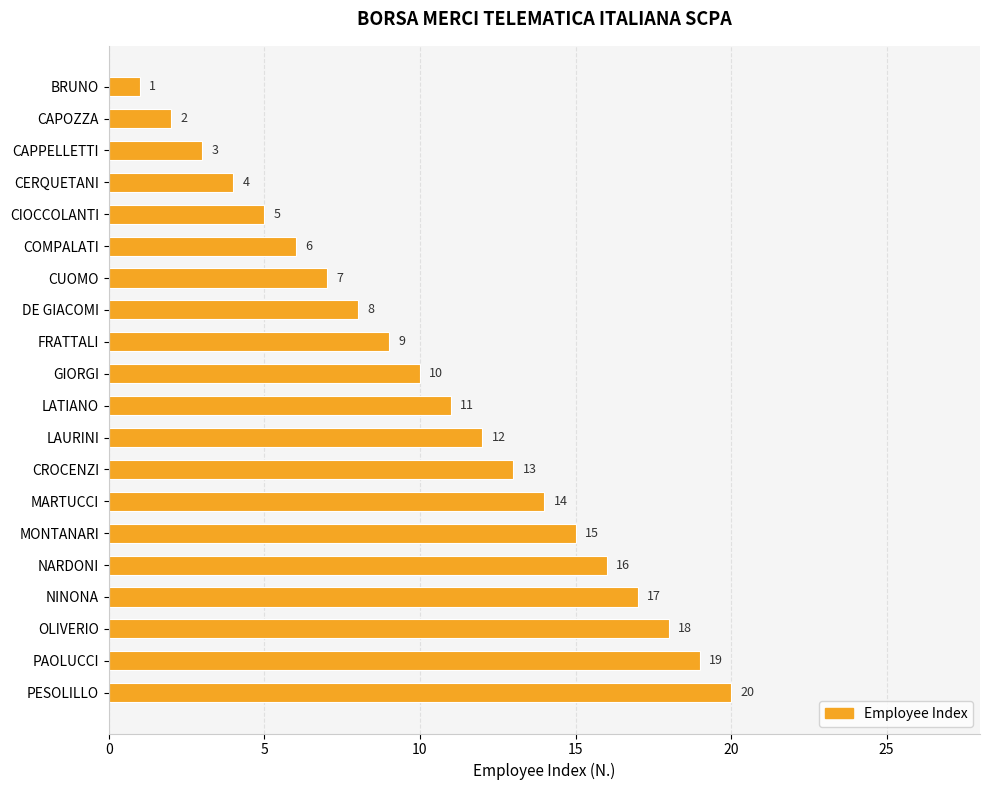

What is the change in value from CAPOZZA to LATIANO?

+9